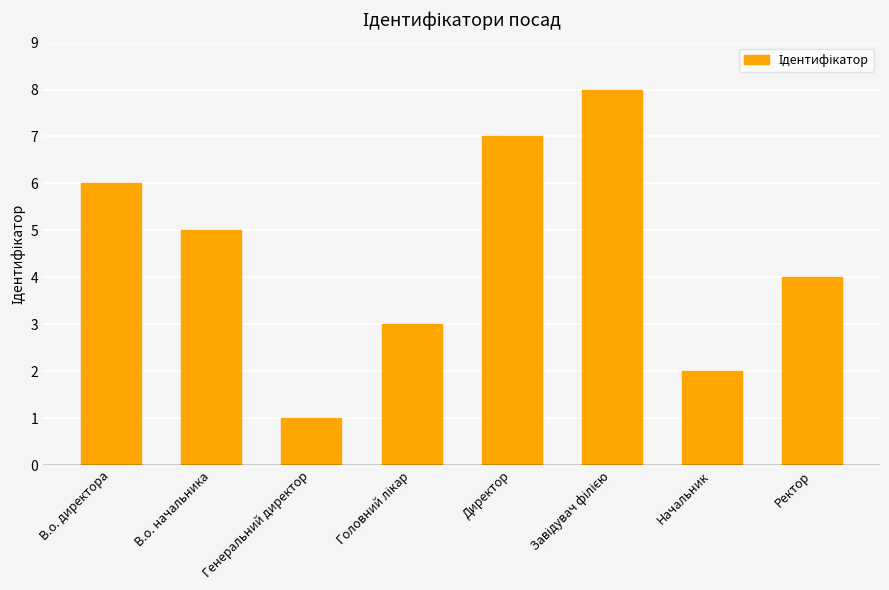

Is it true that the value at Директор is 3?

False